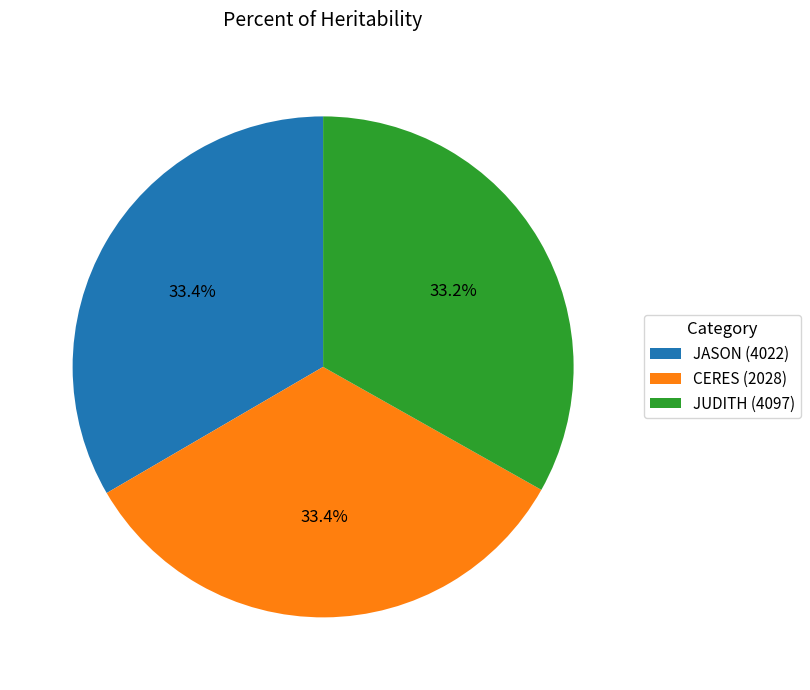

What percentage is the JUDITH (4097) slice, to the nearest percent?

33%